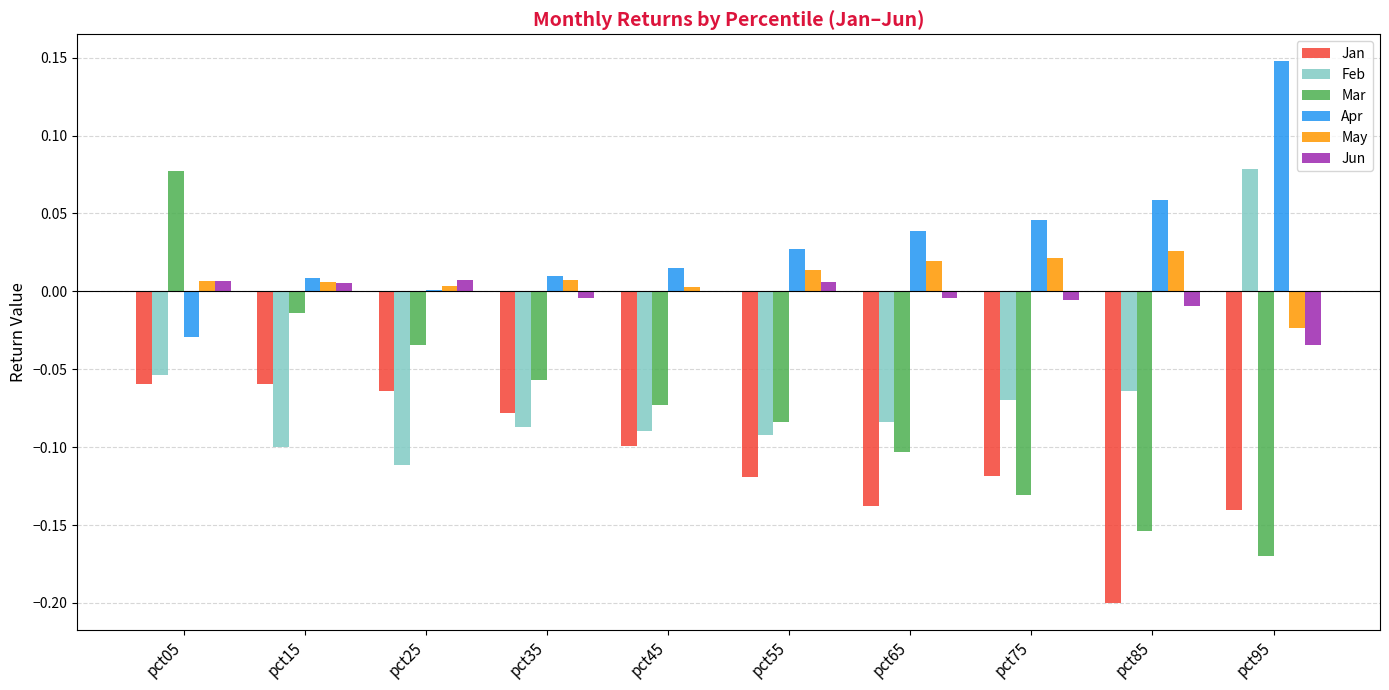

The Feb series shows -0.0 at pct15. True or false?

False